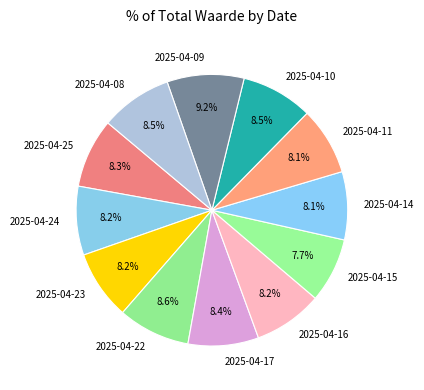

Combined, do 2025-04-08 and 2025-04-10 account for over 50%?

No